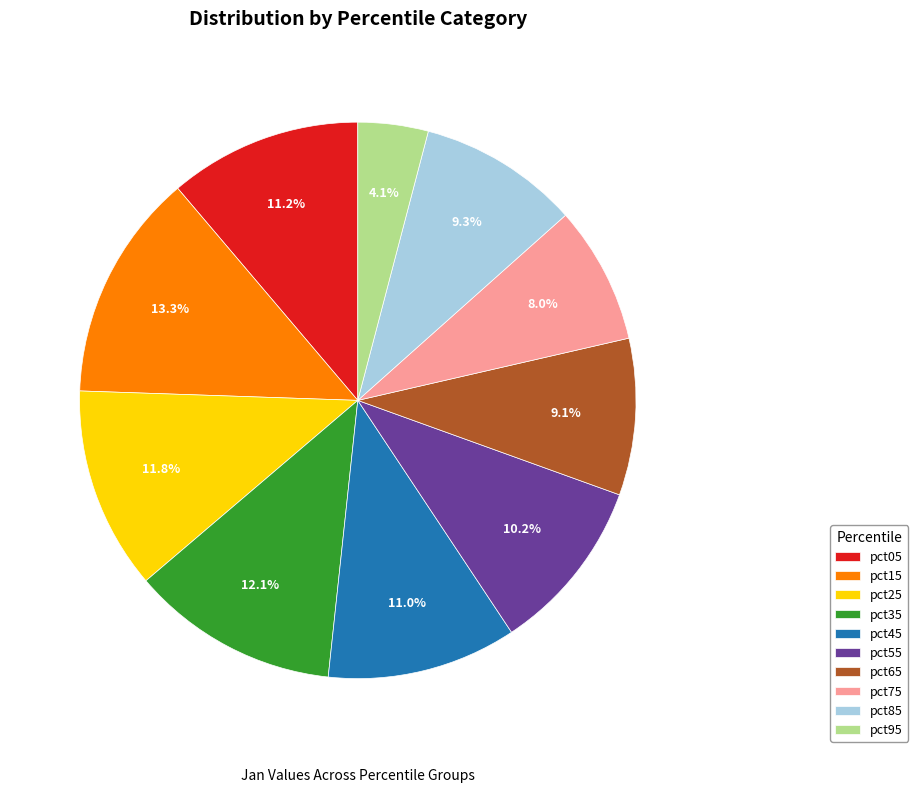

Is there any slice that represents more than half of the pie?

No